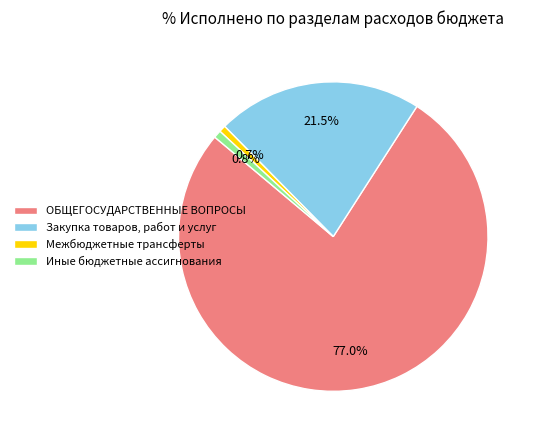

What portion of the pie excludes Иные бюджетные ассигнования?

99.2%